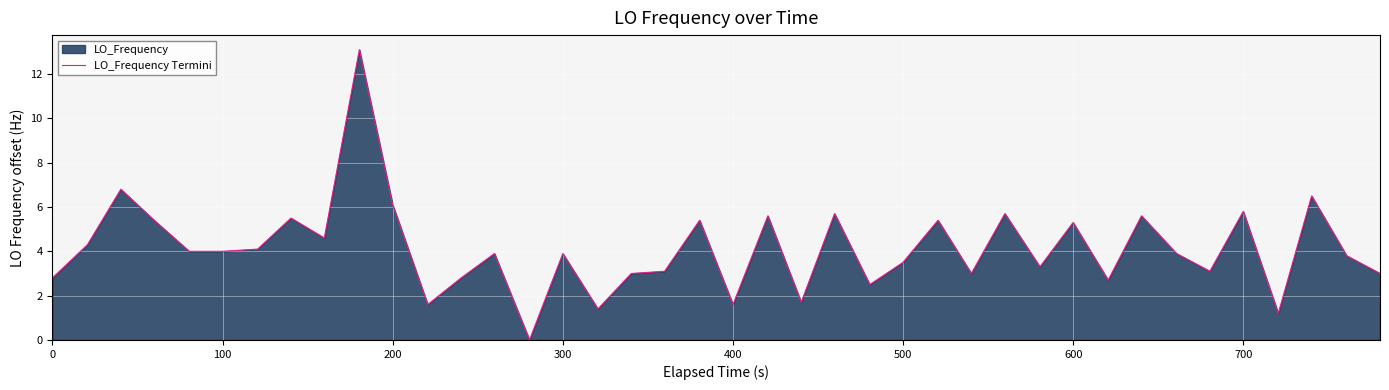

Reading left to right, what are all the values shown in this chart?

2.8	4.3	6.8	5.4	4.0	4.0	4.1	5.5	4.6	13.1	6.1	1.6	2.8	3.9	0.0	3.9	1.4	3.0	3.1	5.4	1.6	5.6	1.7	5.7	2.5	3.5	5.4	3.0	5.7	3.3	5.3	2.7	5.6	3.9	3.1	5.8	1.2	6.5	3.8	3.0